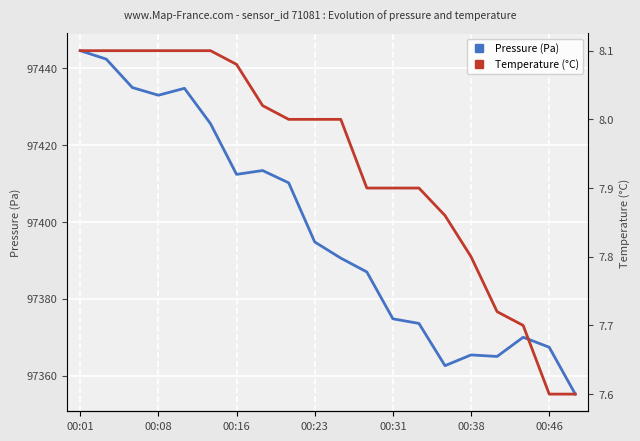

Rank the series by their maximum value, from lowest to highest.

Temperature (°C), Pressure (Pa)